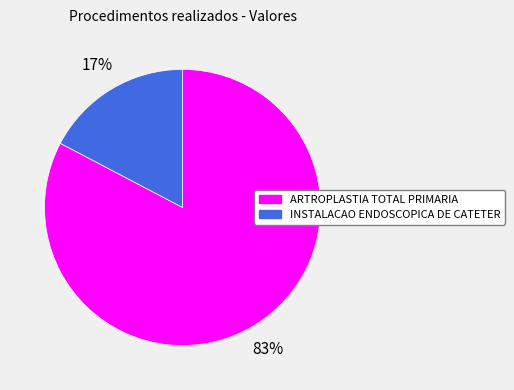

Which slice is the largest?

ARTROPLASTIA TOTAL PRIMARIA